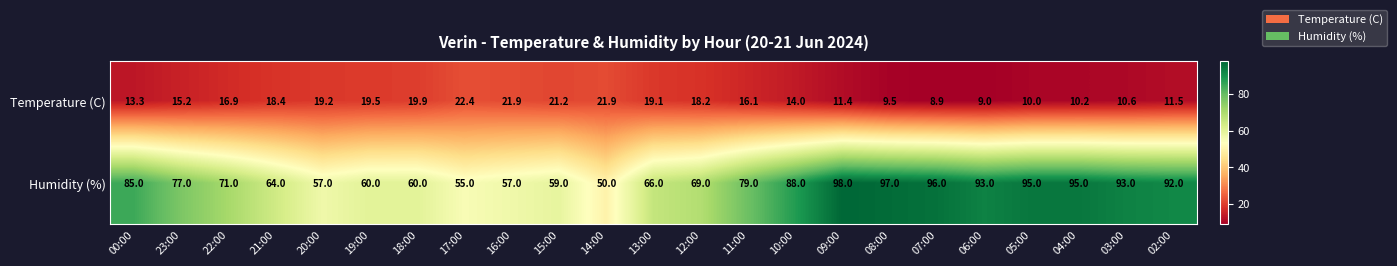

Is it true that Humidity (%) equals 127.9 at 10:00?

False